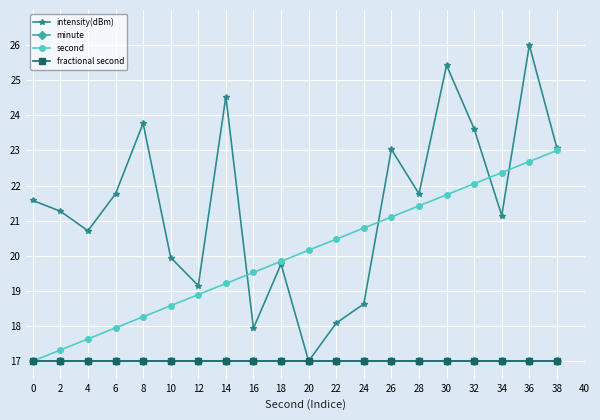

Is the value of second at 0 greater than the value of minute at 32?

No